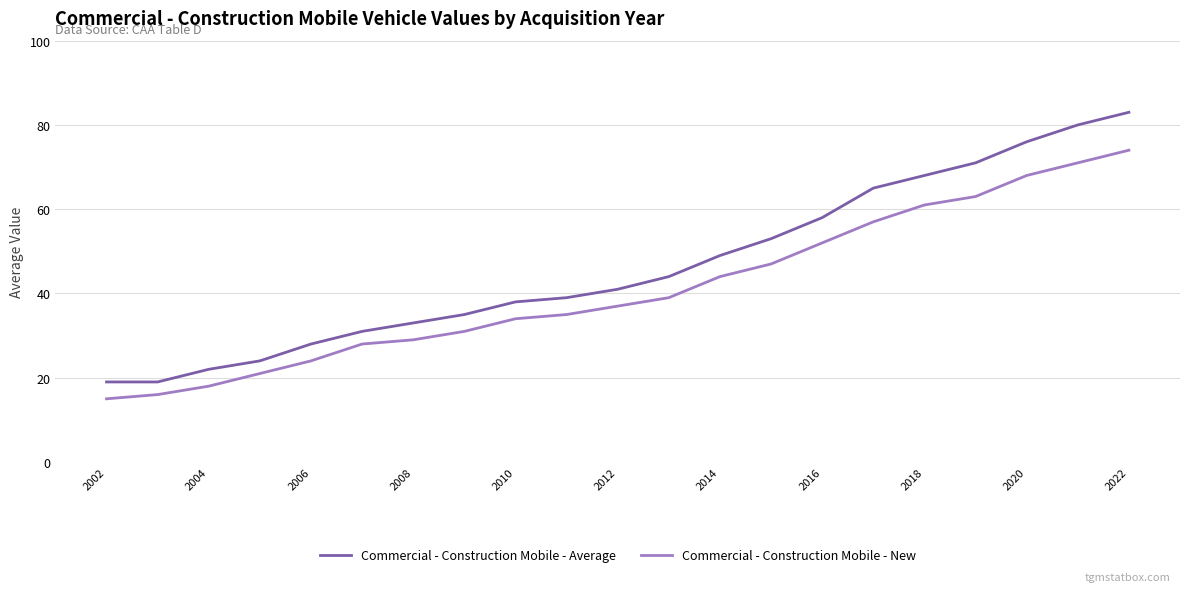

Rank the series by their average value, from highest to lowest.

Commercial - Construction Mobile - Average, Commercial - Construction Mobile - New